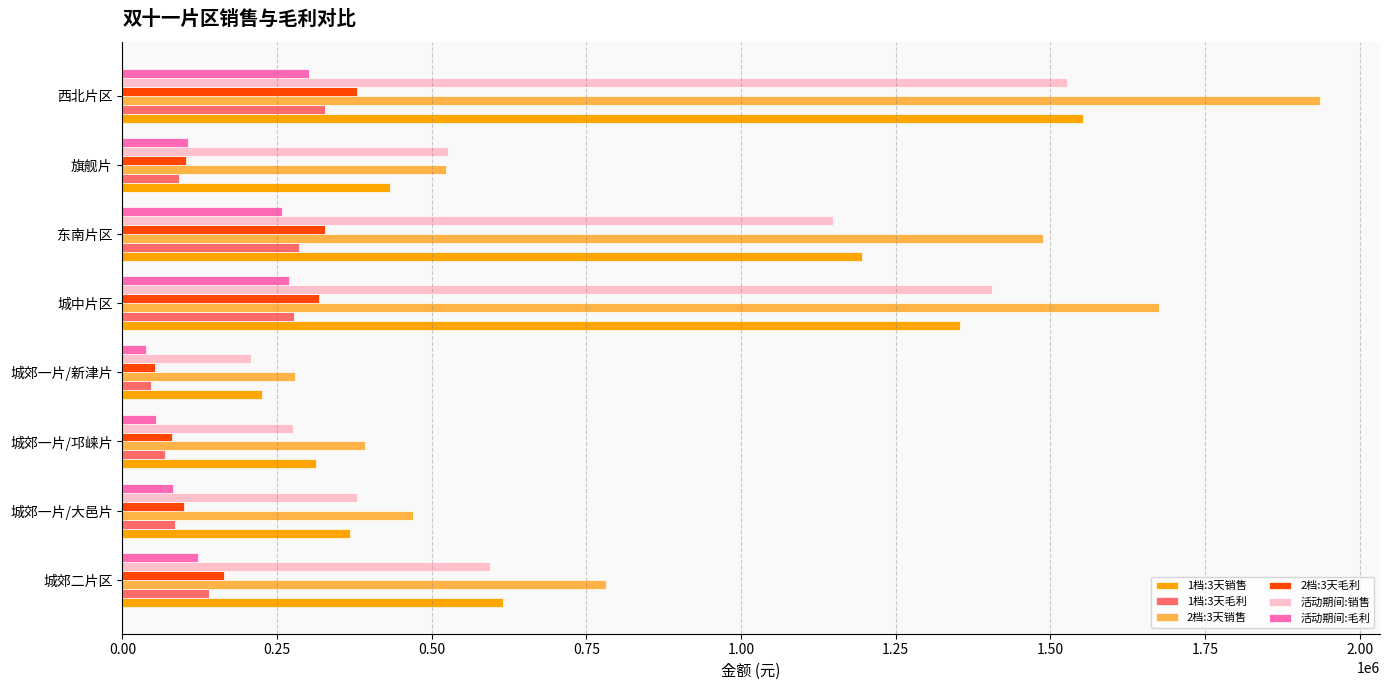

How many values in the 活动期间:毛利 series are below 122578?

4